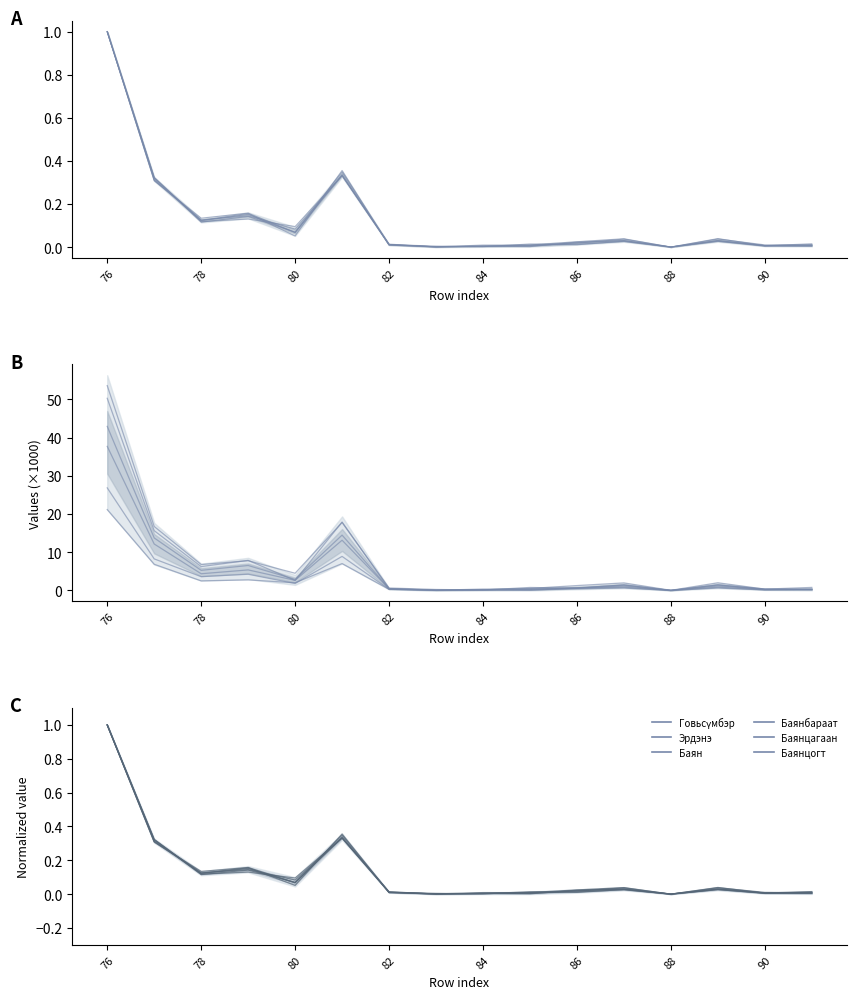

What is the sum of all Говьсүмбэр values?

2.1